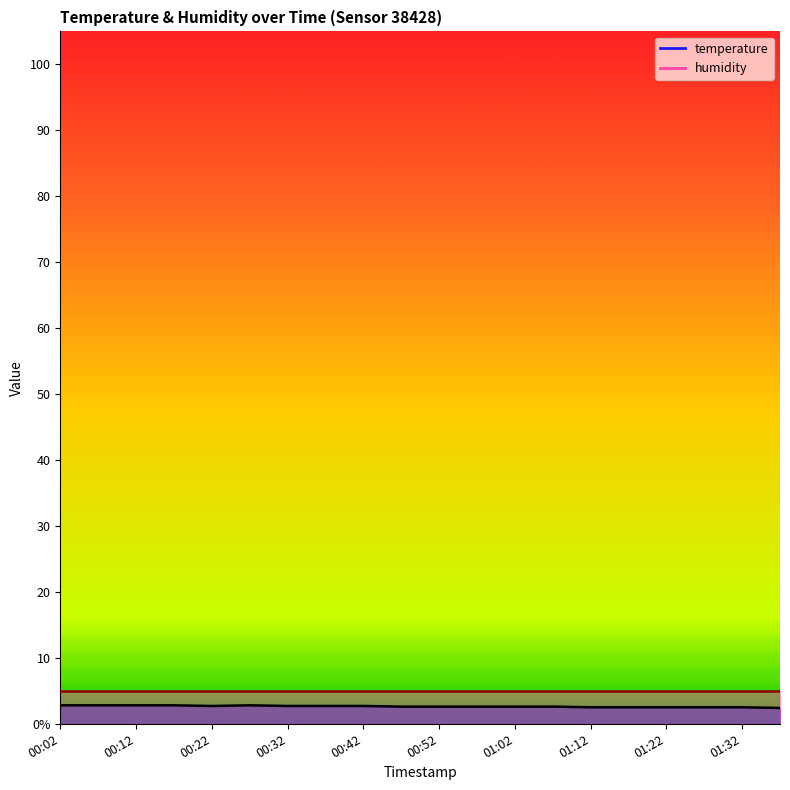

Which label corresponds to the smallest value in the chart?

01:37